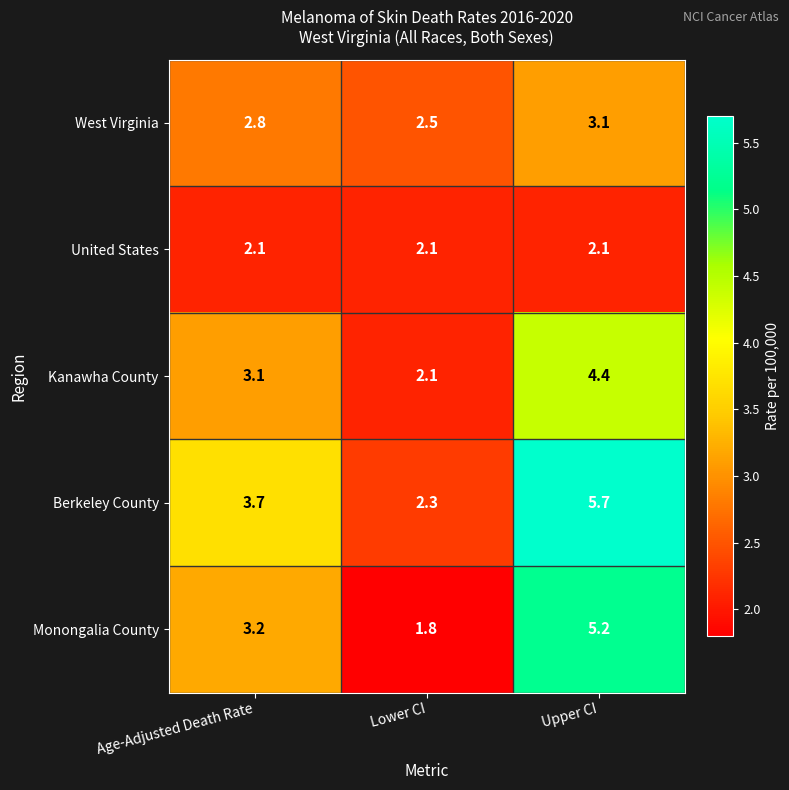

What is the sum of all Berkeley County values?

11.7